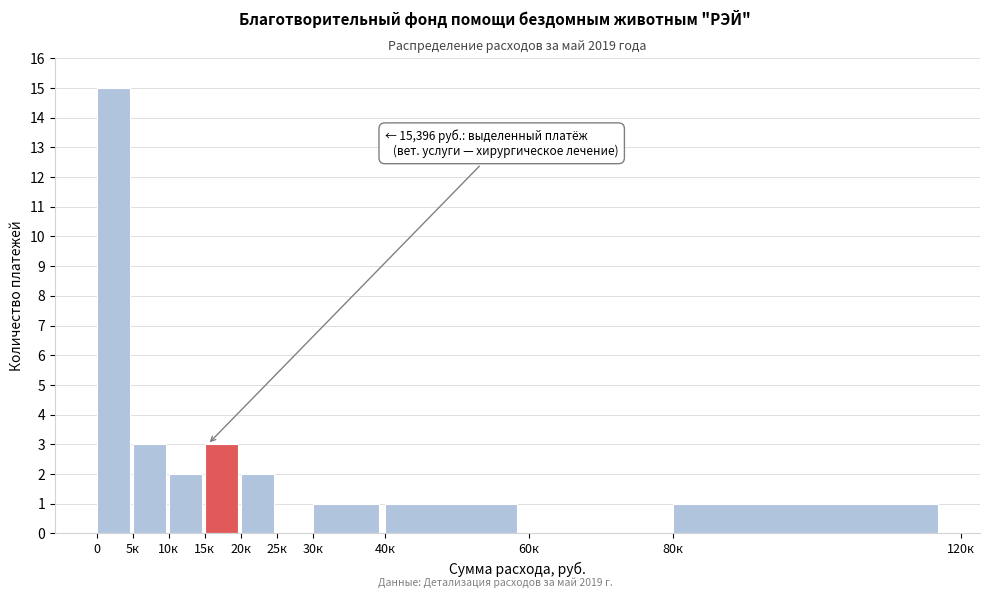

Reading left to right, transcribe all the data shown in this chart.

0=15	5к=3	10к=2	15к=3	20к=2	25к=0	30к=1	40к=1	60к=0	80к=1